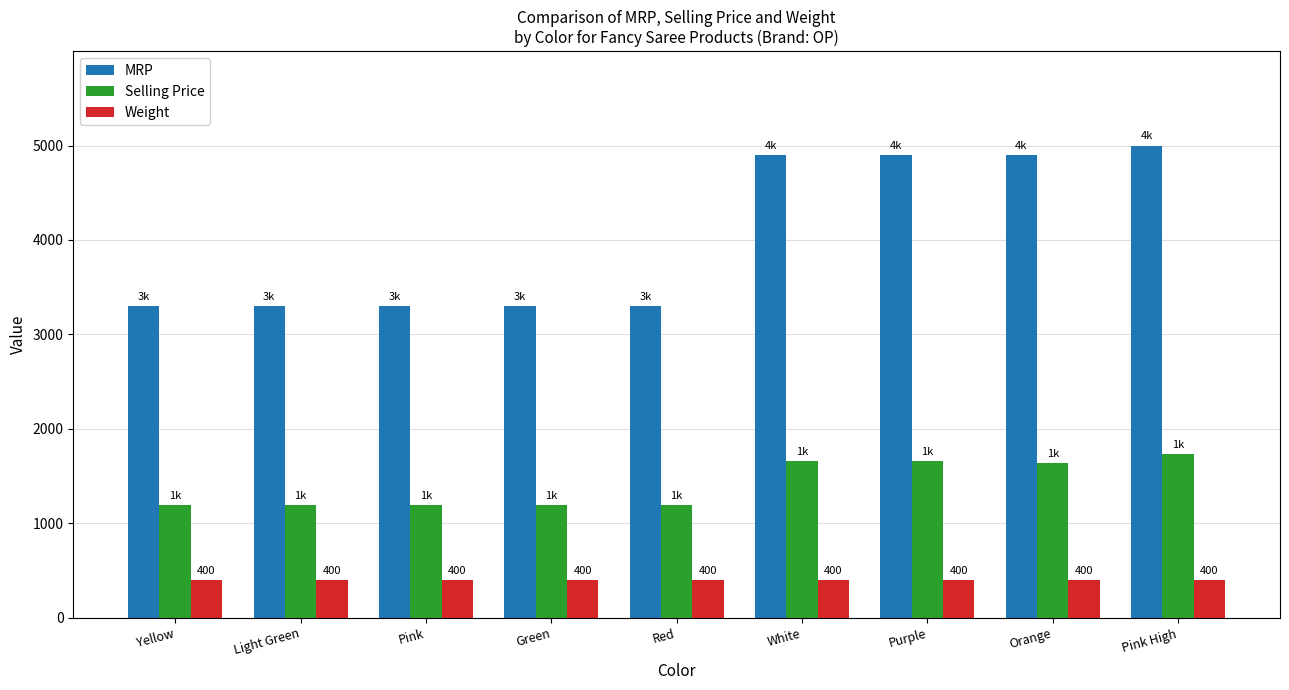

Which series has the largest total across all categories?

MRP